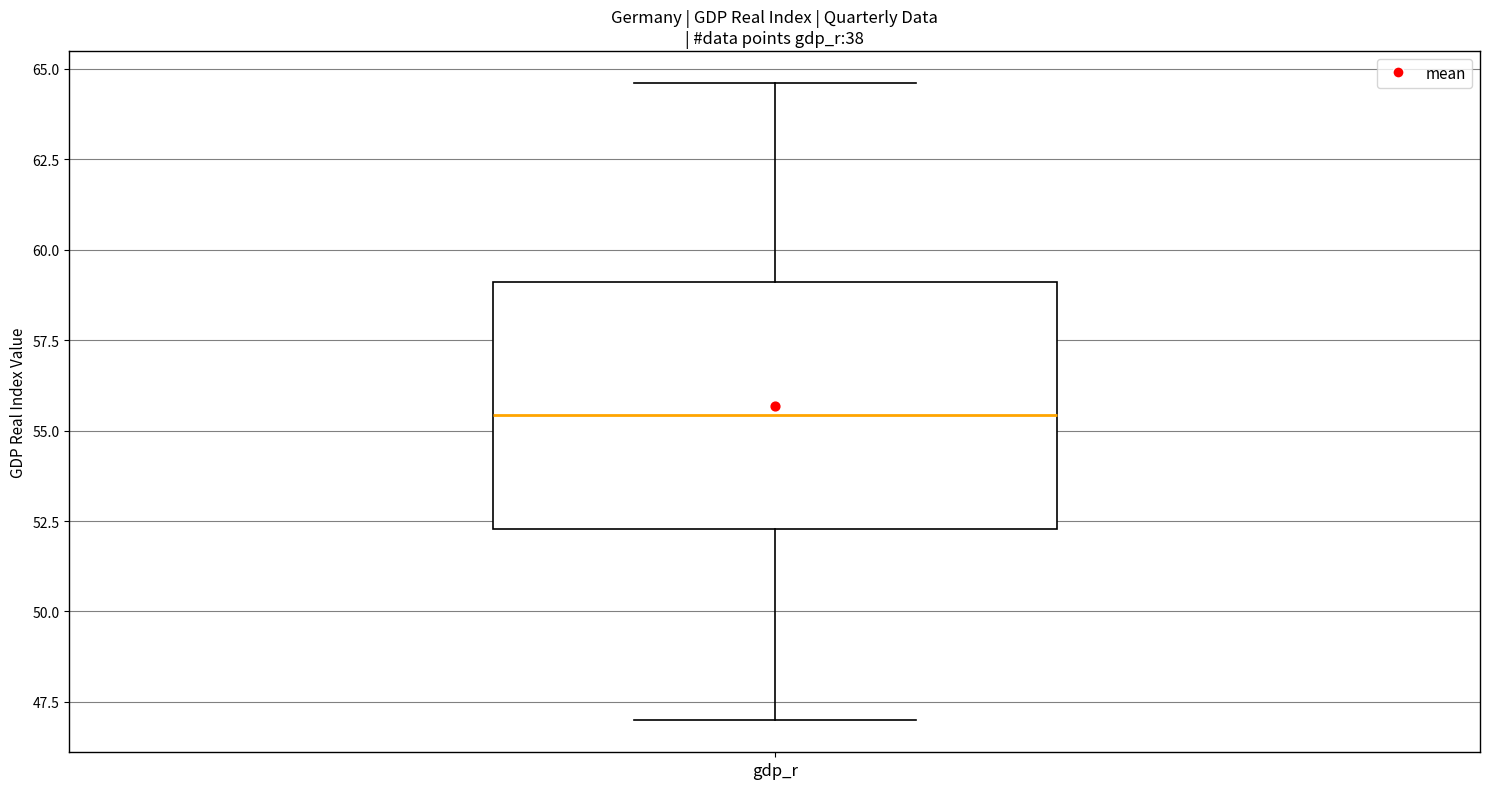

Transcribe this box plot: give where the median line is, the range the box spans, and where the two whiskers end, as read against the y-axis. The values are not printed on the chart, so give them approximately, as read against the axis.

median 55.5, box 52.5 to 59.0, whiskers 47.0 to 64.5